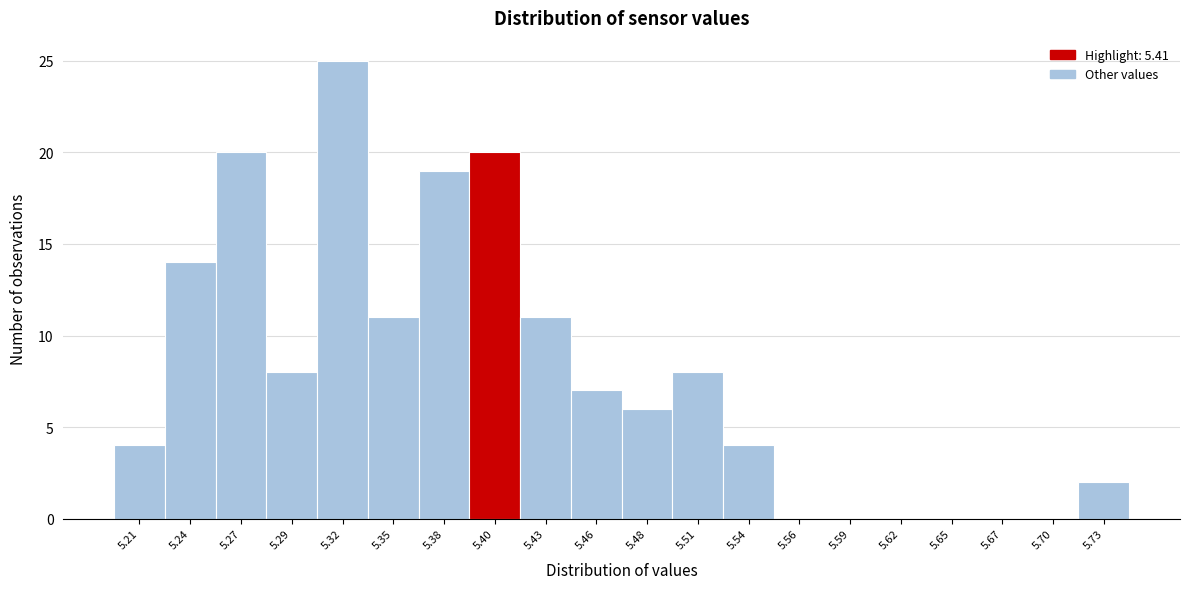

Reading left to right, transcribe this chart: for each bar, give the range it covers on the x-axis and its height. Neither the bar edges nor the heights are printed on the chart, so give them approximately, as read against the axes.

5.200 to 5.227: 4
5.227 to 5.254: 14
5.254 to 5.281: 20
5.281 to 5.308: 8
5.308 to 5.335: 25
5.335 to 5.362: 11
5.362 to 5.389: 19
5.389 to 5.416: 20
5.416 to 5.443: 11
5.443 to 5.470: 7
5.470 to 5.497: 6
5.497 to 5.524: 8
5.524 to 5.551: 4
5.551 to 5.578: 0
5.578 to 5.605: 0
5.605 to 5.632: 0
5.632 to 5.659: 0
5.659 to 5.686: 0
5.686 to 5.713: 0
5.713 to 5.740: 2